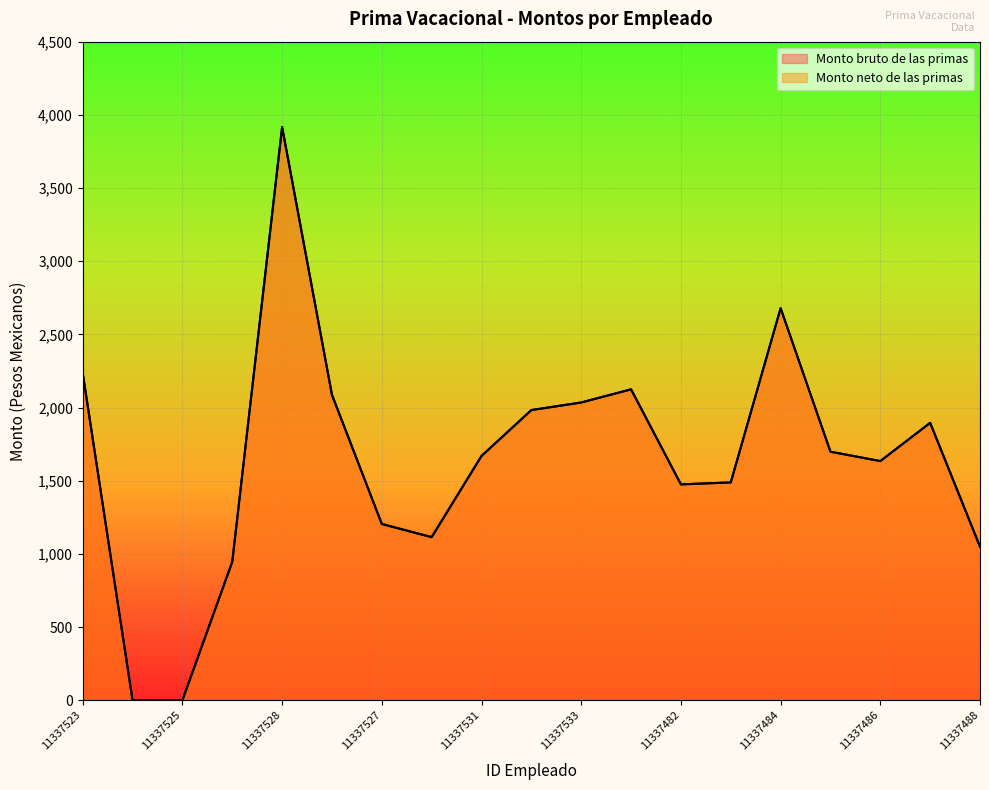

At which label does Monto bruto de las primas first exceed 1669?

11337523